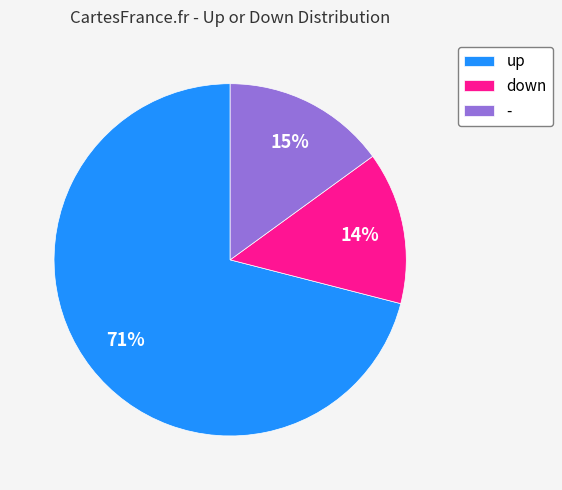

Which slice is the smallest?

down